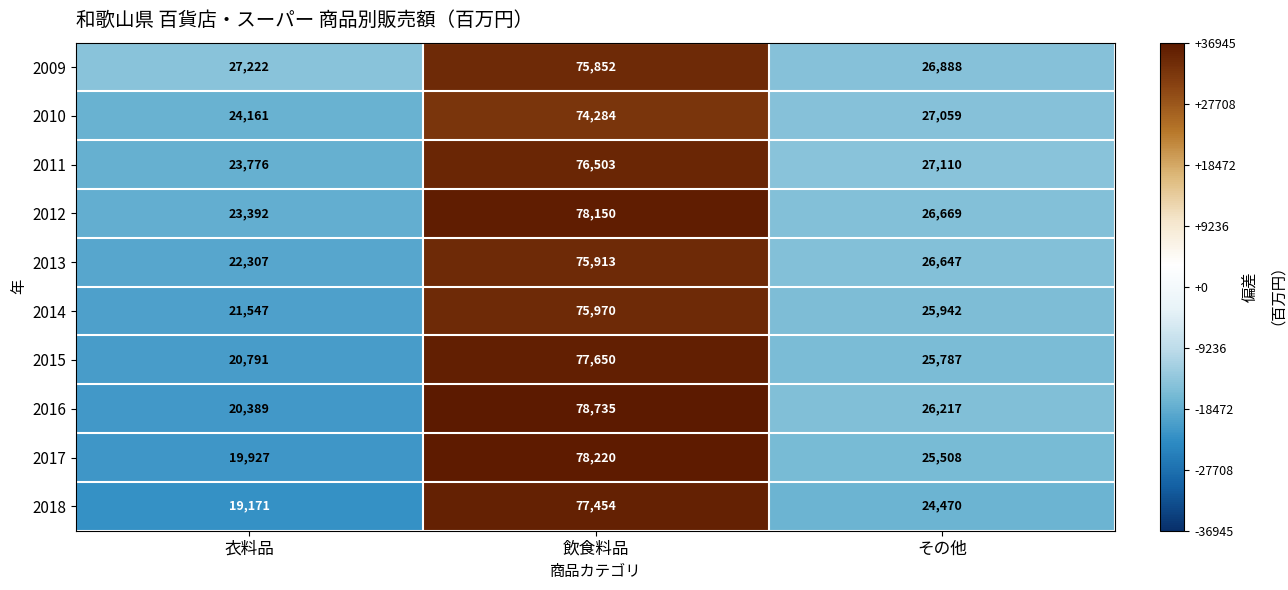

Where does the 2015 series first go above 25787?

飲食料品